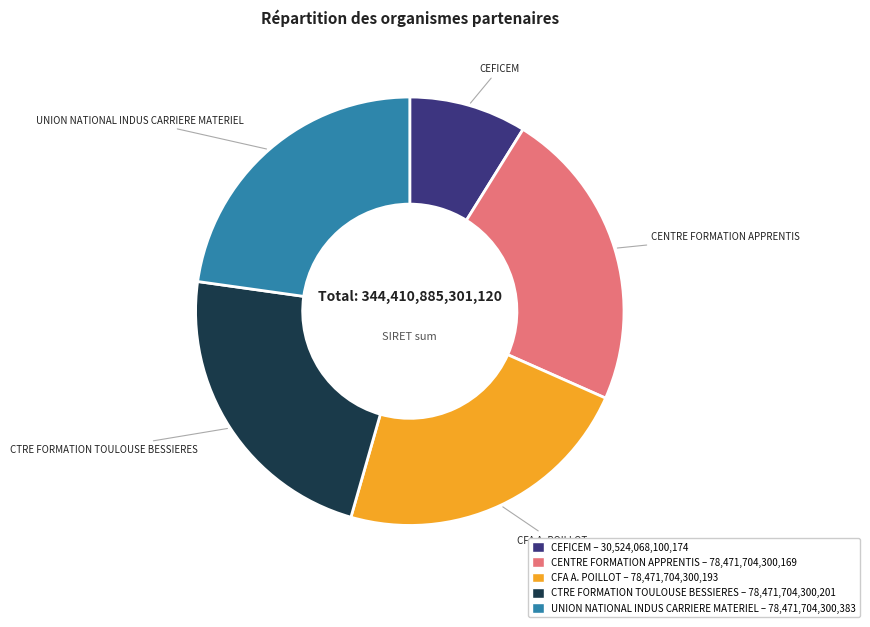

Which category has the smallest portion of the pie?

CEFICEM